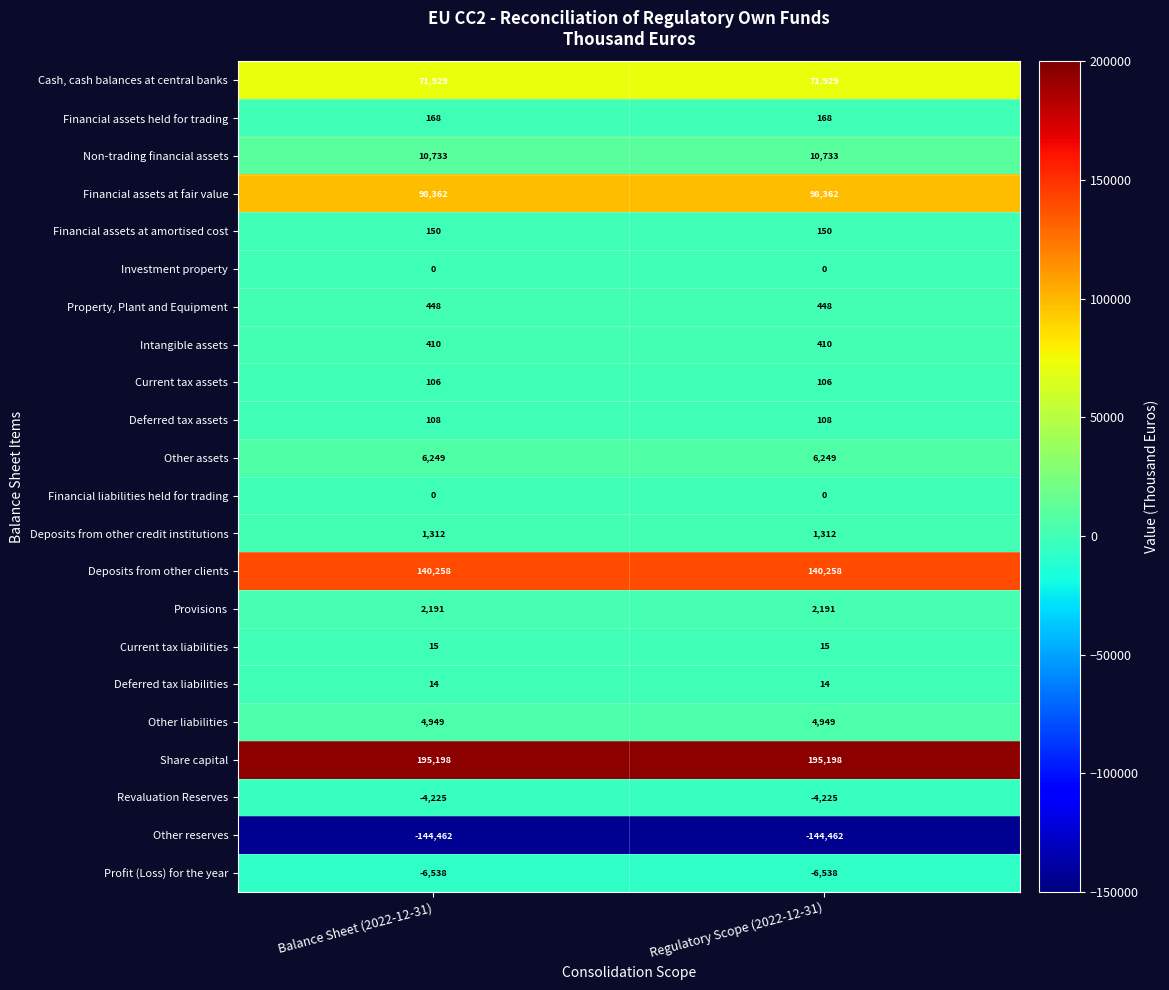

Is it true that Current tax liabilities equals 7 at Regulatory Scope (2022-12-31)?

False